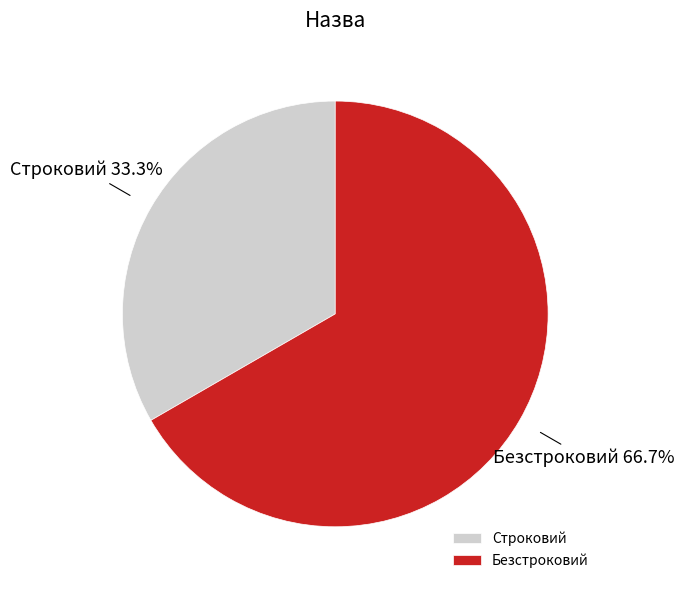

What portion of the pie excludes Безстроковий?

33.3%